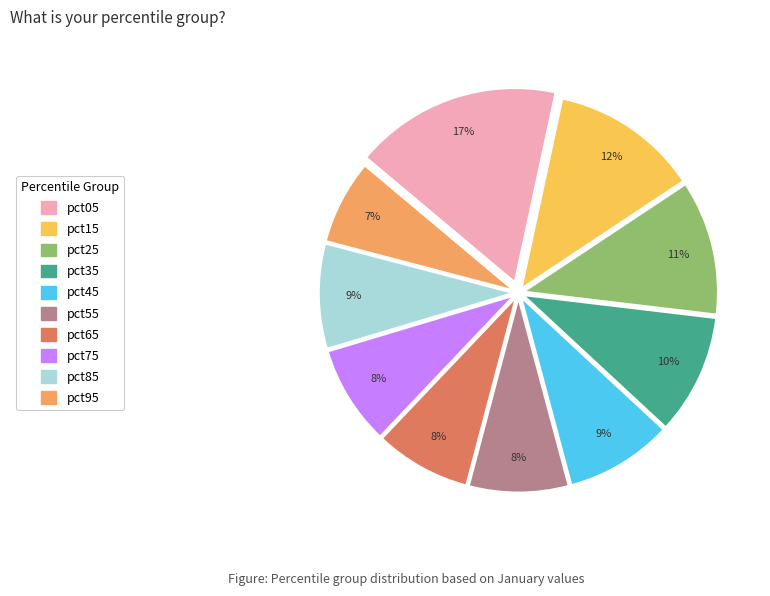

What is the smallest slice in the pie chart?

pct95